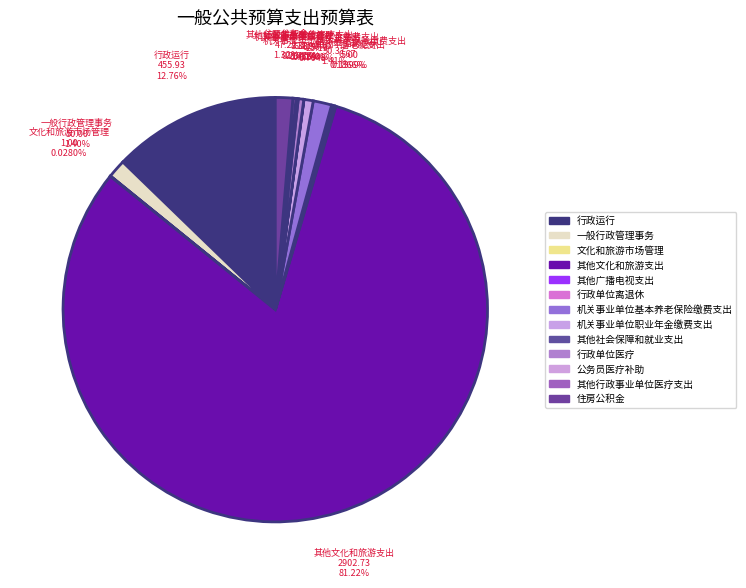

Which has a higher value, 住房公积金 or 机关事业单位基本养老保险缴费支出?

机关事业单位基本养老保险缴费支出